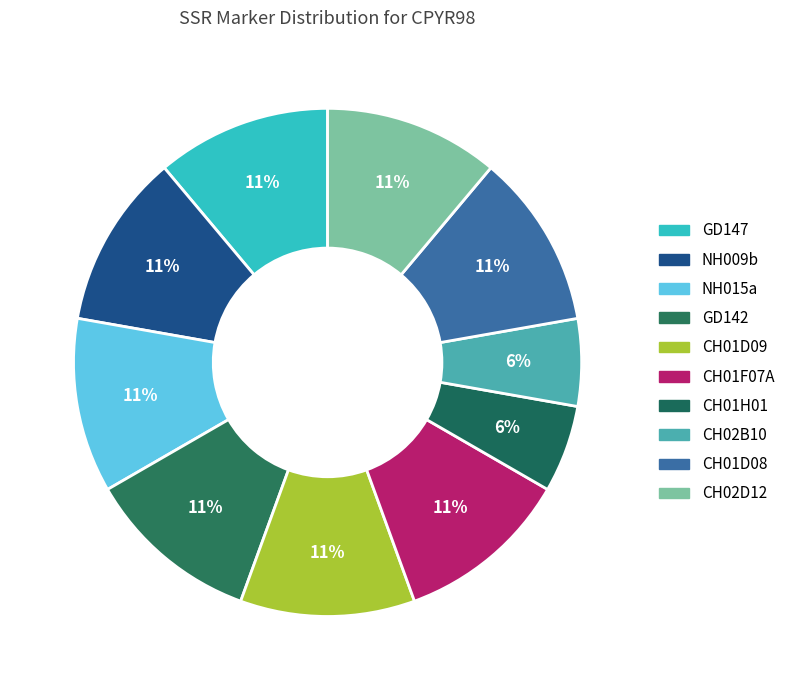

Count the number of slices in the pie.

10